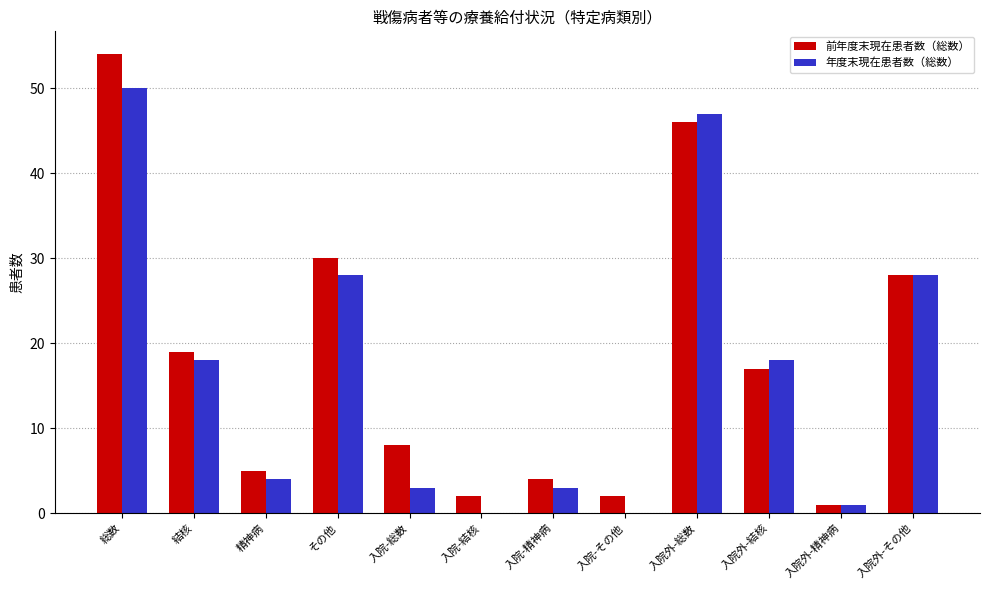

What is the sum of all 前年度末現在患者数（総数） values?

216